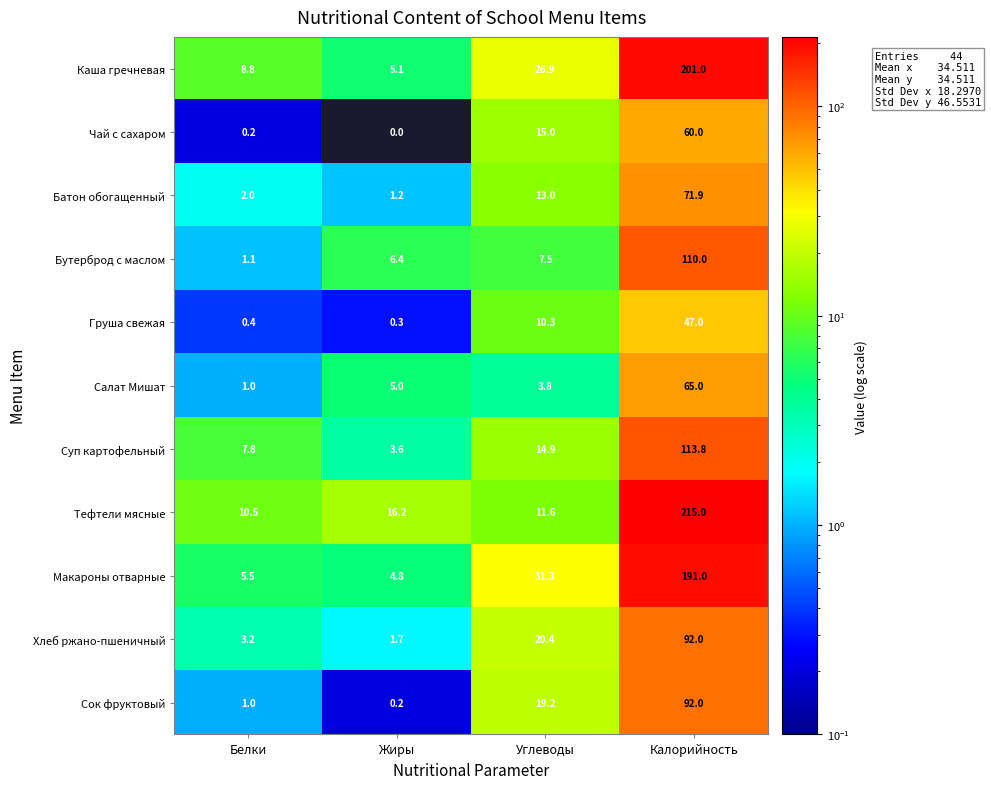

What is the difference between the highest and lowest values at Углеводы?

27.5